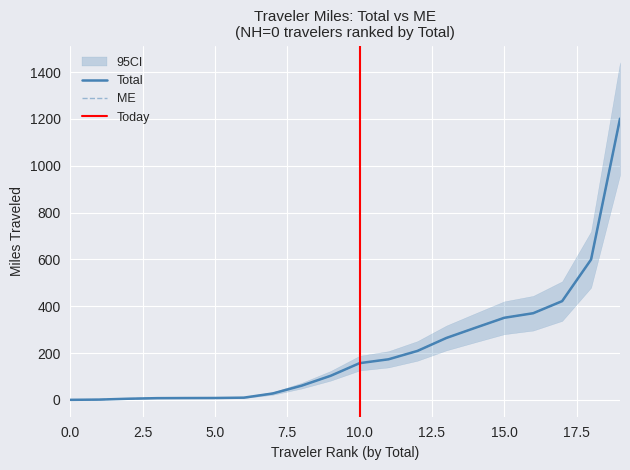

The Total series shows 80.2 at 7_8. True or false?

False